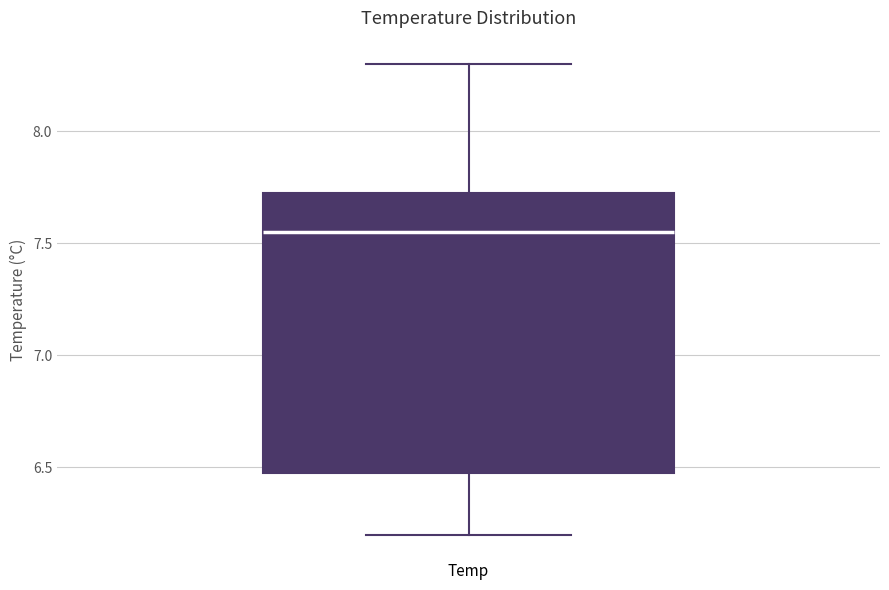

Where is the lower edge of the box for Temp on the y-axis? The values are not printed on the chart, so give them approximately, as read against the axis.

6.50